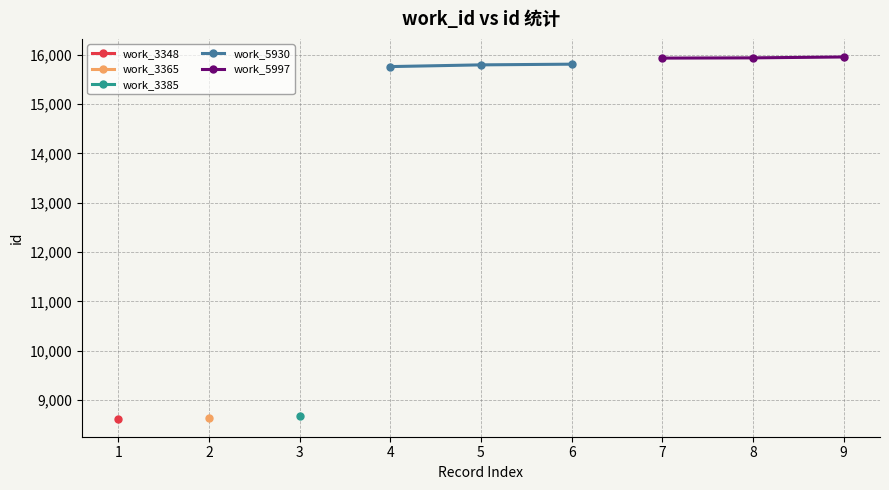

What is the highest value of the work_5930 series?

15809